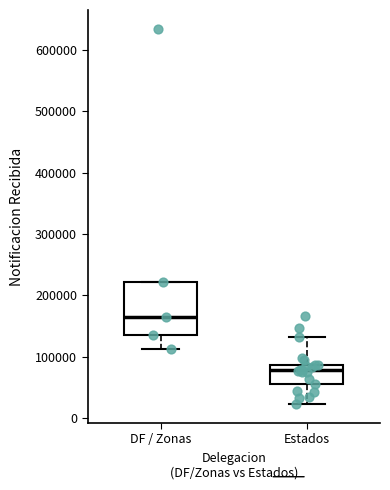

Which box is the tallest, from its lower edge to its upper edge?

DF / Zonas